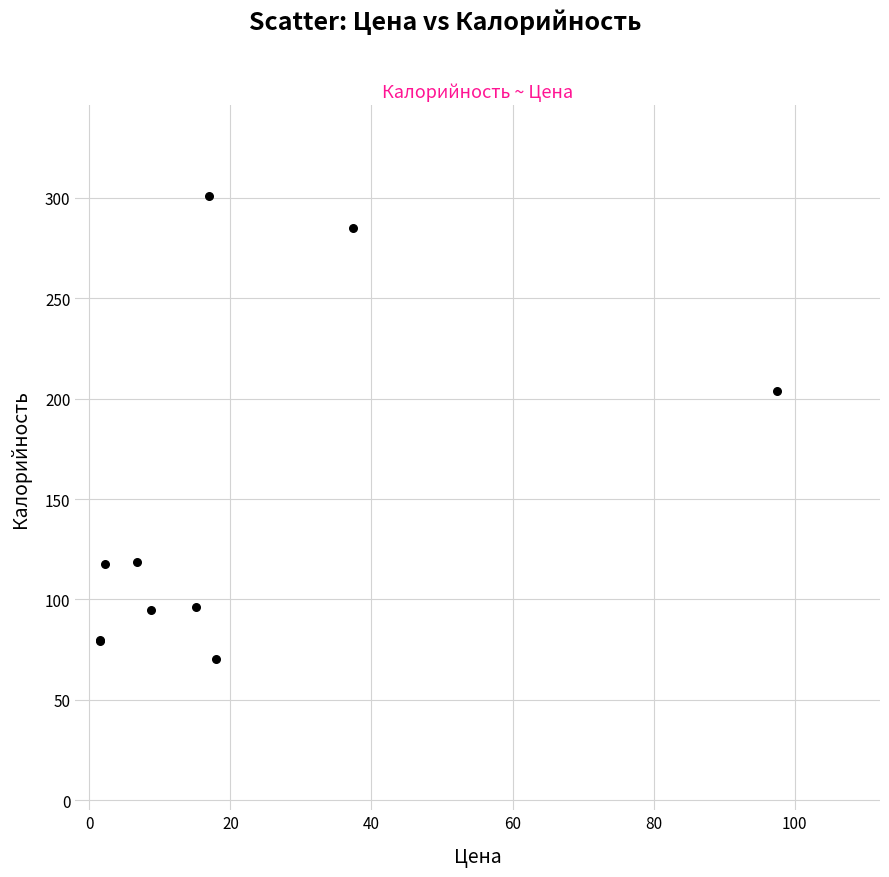

What Y value in the scatter plot is closest to 185?

204.0